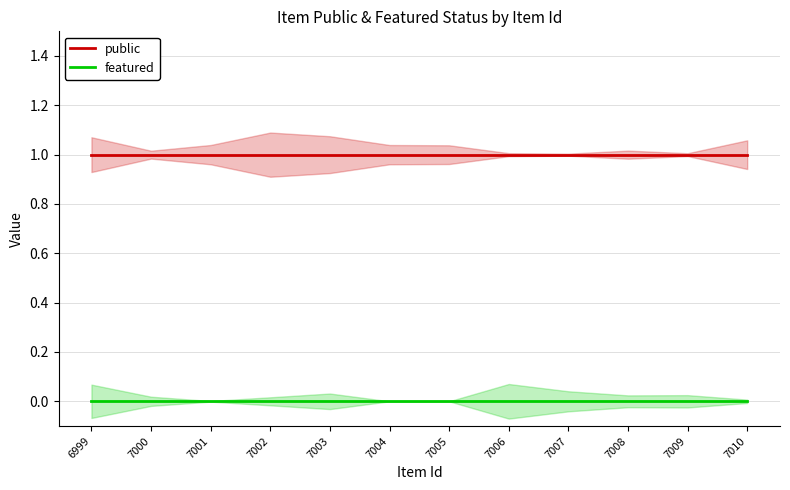

True or false: featured has more than 1 interior local peaks.

False